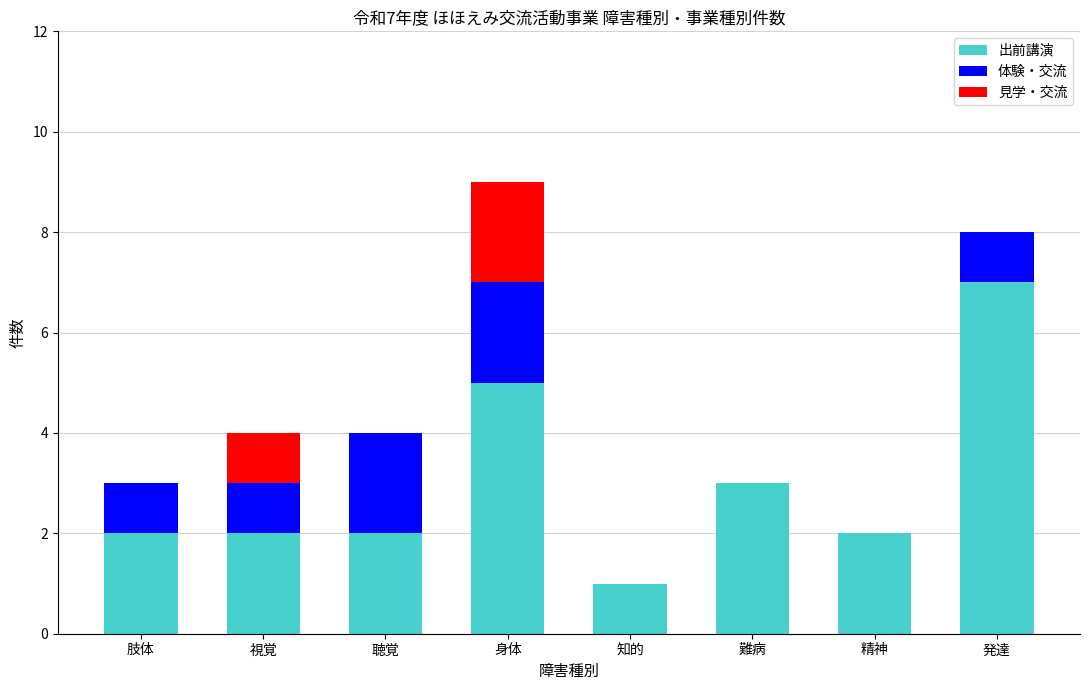

True or false: 出前講演 has a value of 3 at 精神.

False